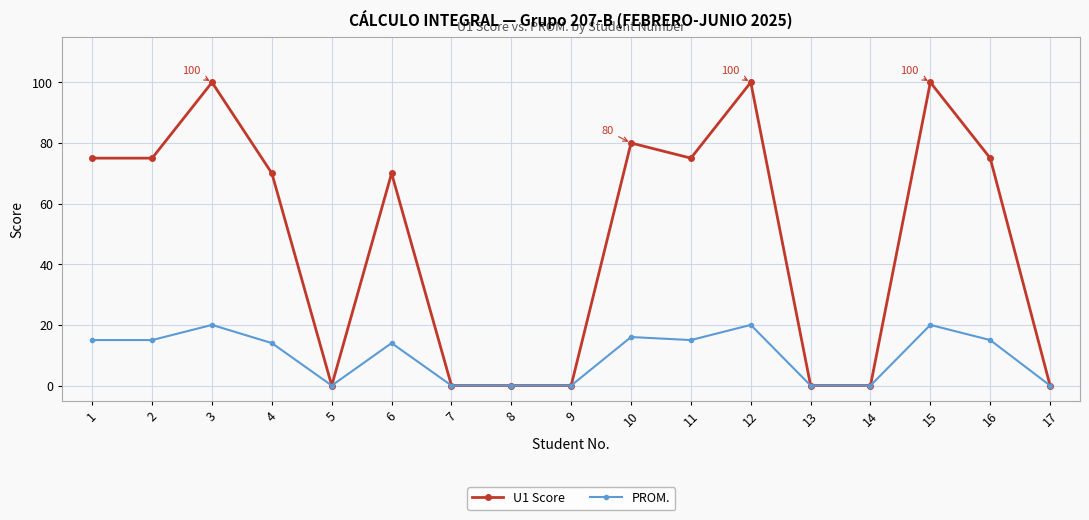

At which category does PROM. reach its first local peak?

3